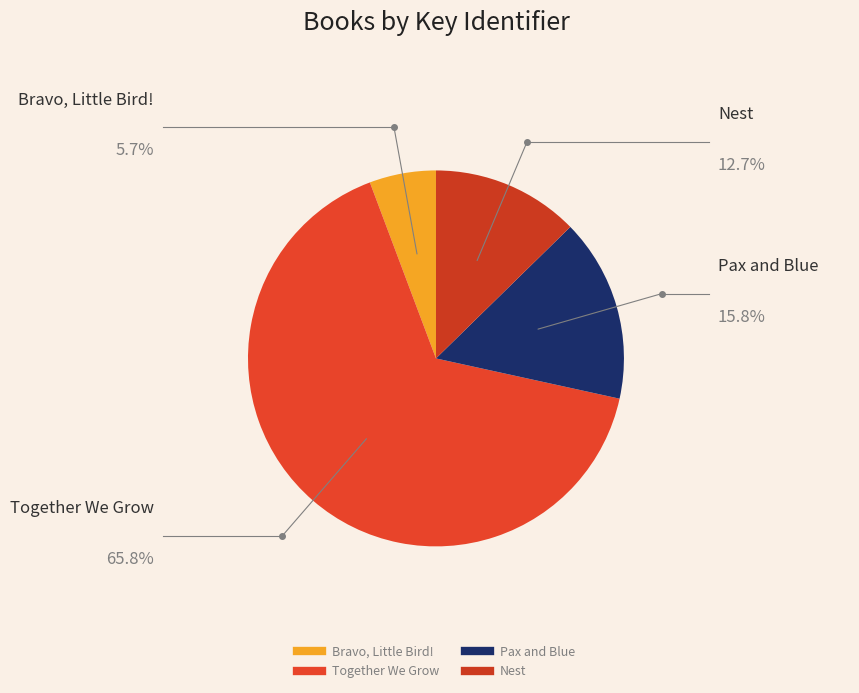

Is the sum of Pax and Blue and Nest greater than half?

No